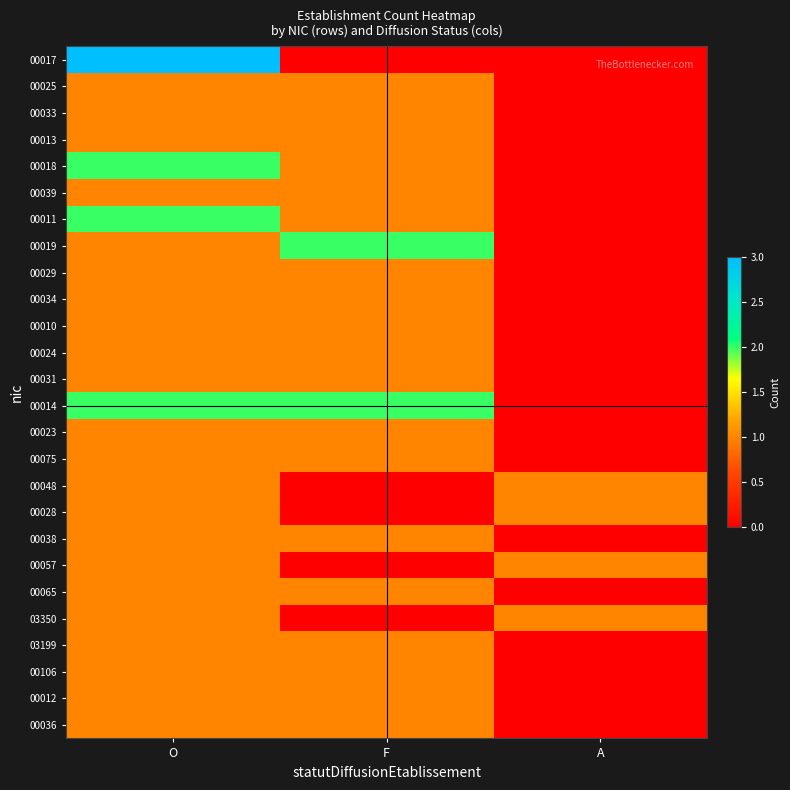

Reading left to right, what are all the values shown in this chart?

00017: O=3	F=0	A=0
00025: O=1	F=1	A=0
00033: O=1	F=1	A=0
00013: O=1	F=1	A=0
00018: O=2	F=1	A=0
00039: O=1	F=1	A=0
00011: O=2	F=1	A=0
00019: O=1	F=2	A=0
00029: O=1	F=1	A=0
00034: O=1	F=1	A=0
00010: O=1	F=1	A=0
00024: O=1	F=1	A=0
00031: O=1	F=1	A=0
00014: O=2	F=2	A=0
00023: O=1	F=1	A=0
00075: O=1	F=1	A=0
00048: O=1	F=0	A=1
00028: O=1	F=0	A=1
00038: O=1	F=1	A=0
00057: O=1	F=0	A=1
00065: O=1	F=1	A=0
03350: O=1	F=0	A=1
03199: O=1	F=1	A=0
00106: O=1	F=1	A=0
00012: O=1	F=1	A=0
00036: O=1	F=1	A=0